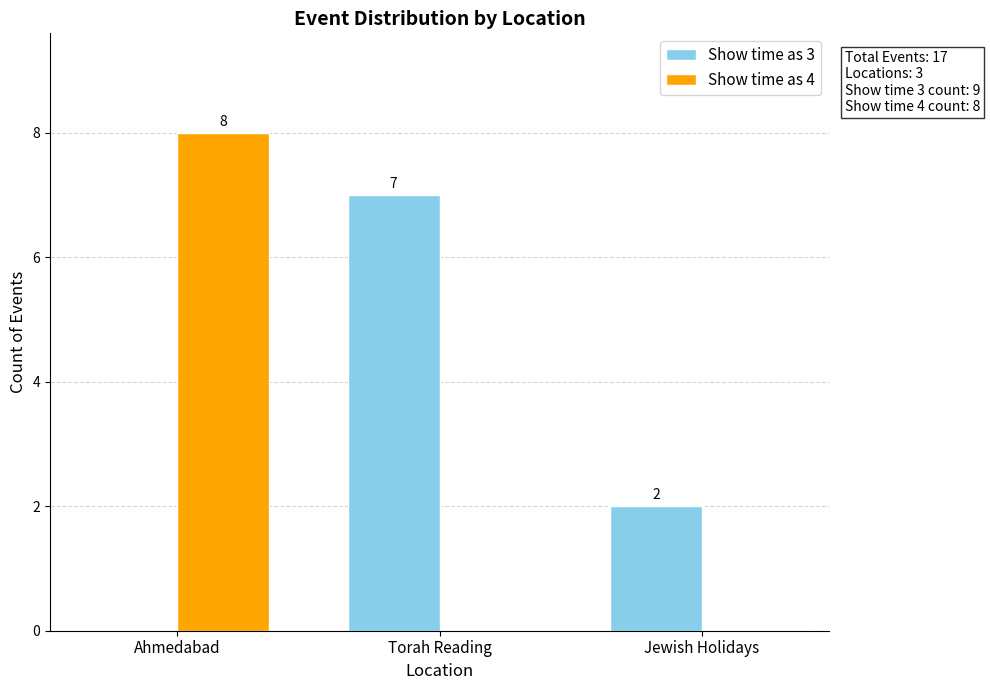

How many groups of bars are there?

3